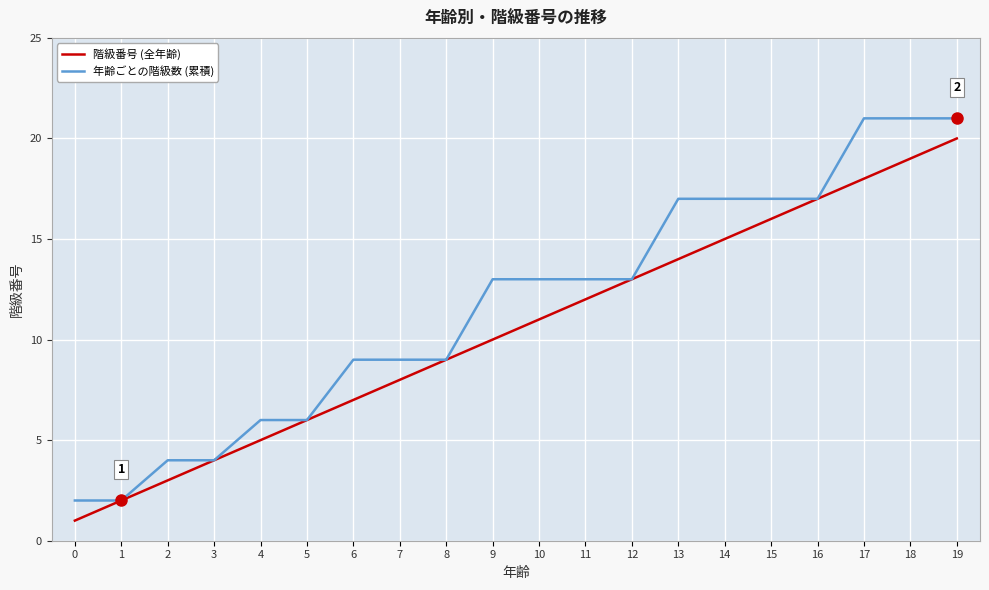

Rank the series by their average value, from lowest to highest.

階級番号 (全年齢), 年齢ごとの階級数 (累積)